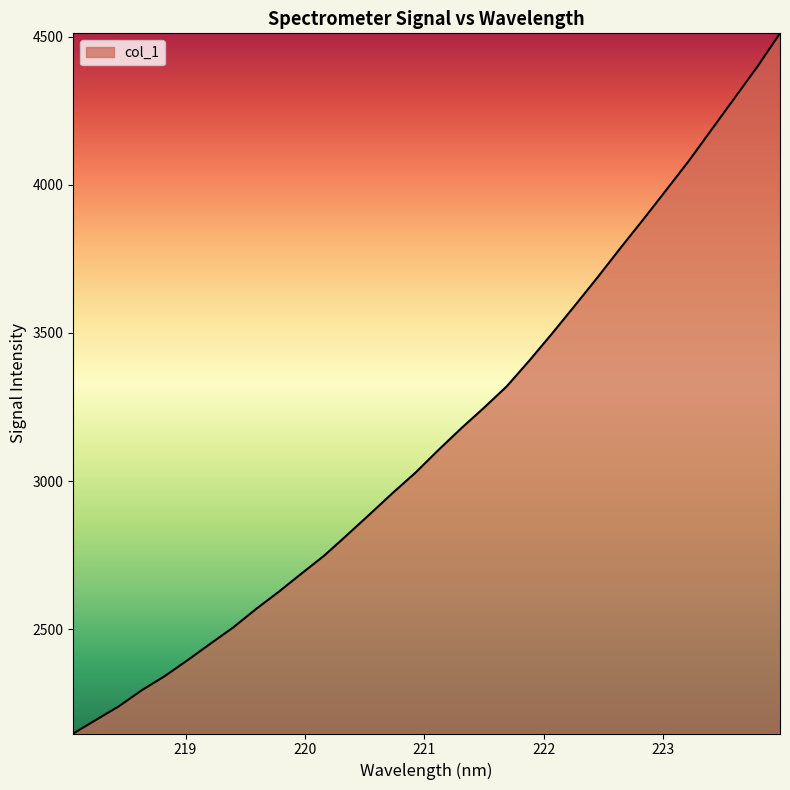

What is the smallest value displayed?

2147.7